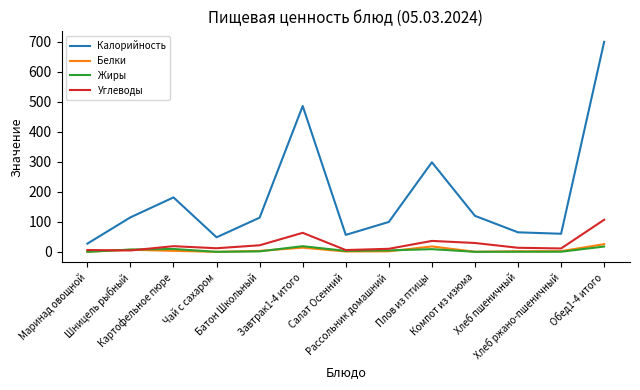

Which series has the largest total across all categories?

Калорийность